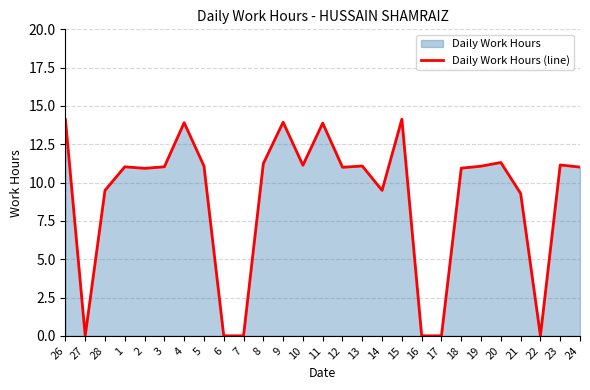

At which category does the data reach its first local valley?

27